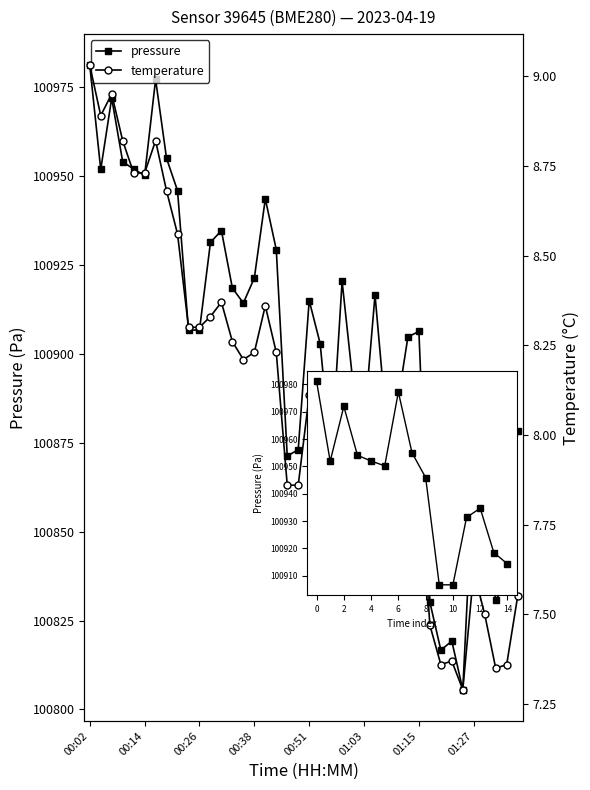

The value of temperature at 00:38 is 12.4. True or false?

False